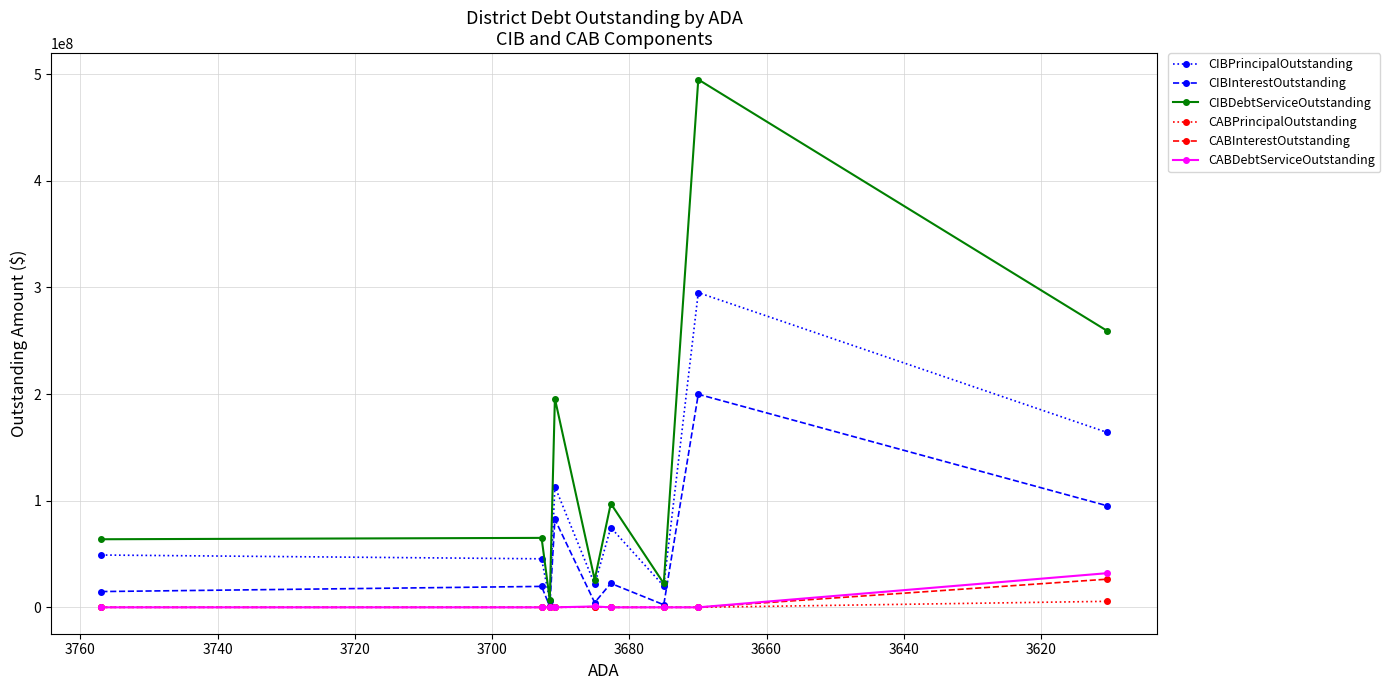

What is the difference between the CIBInterestOutstanding values at 3640 and 3740?

199026232.9